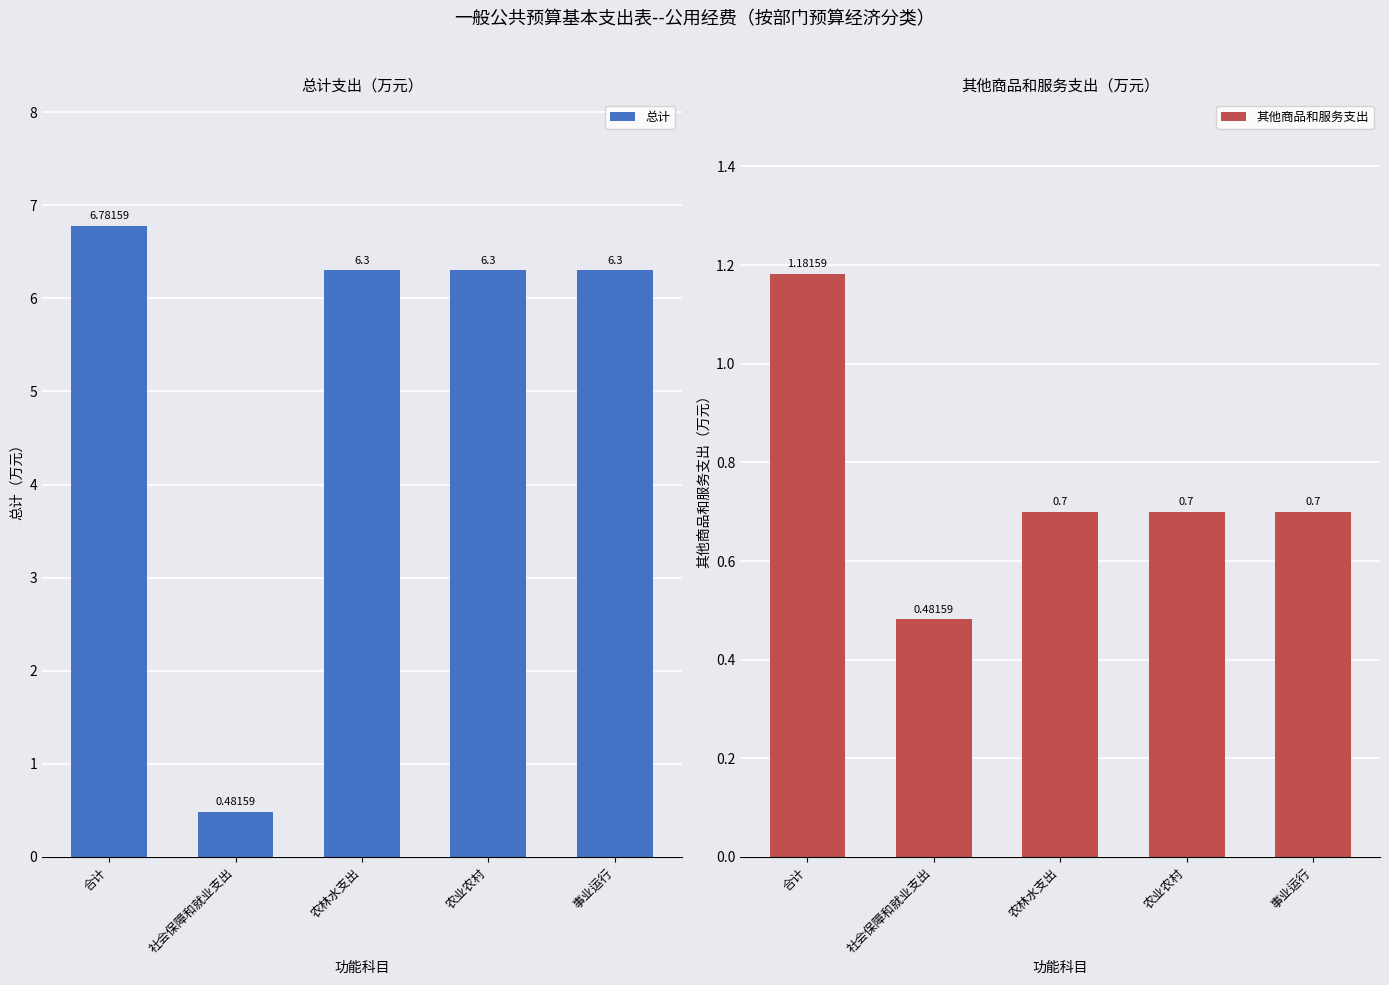

What is the minimum value for 其他商品和服务支出?

0.5